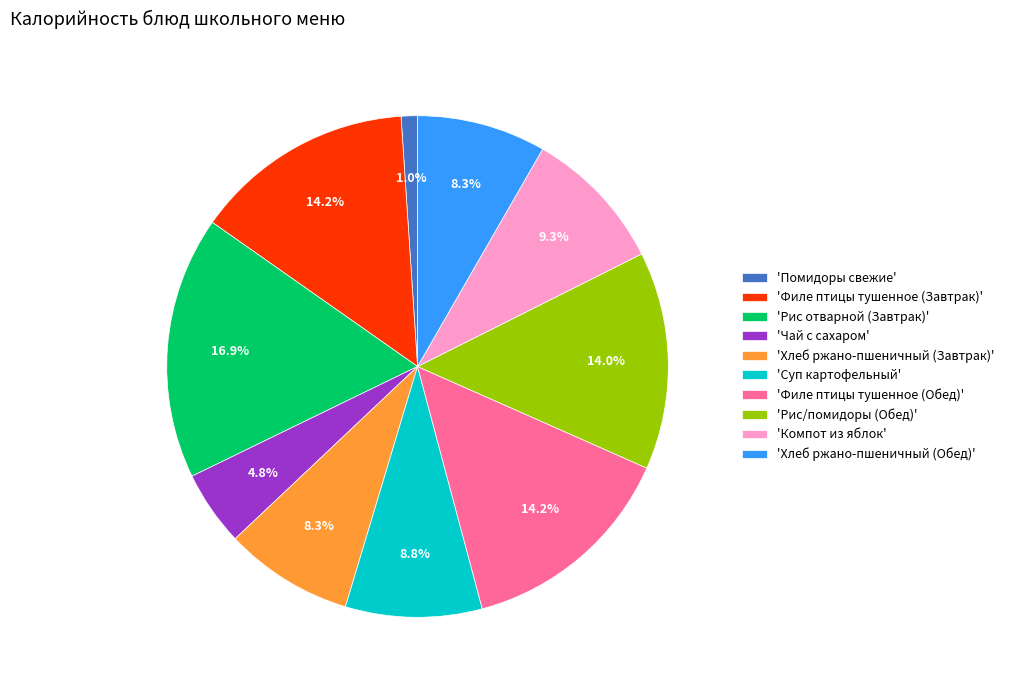

Approximately how many times larger is the value at 'Хлеб ржано-пшеничный (Обед)' compared to 'Рис отварной (Завтрак)'?

0.5